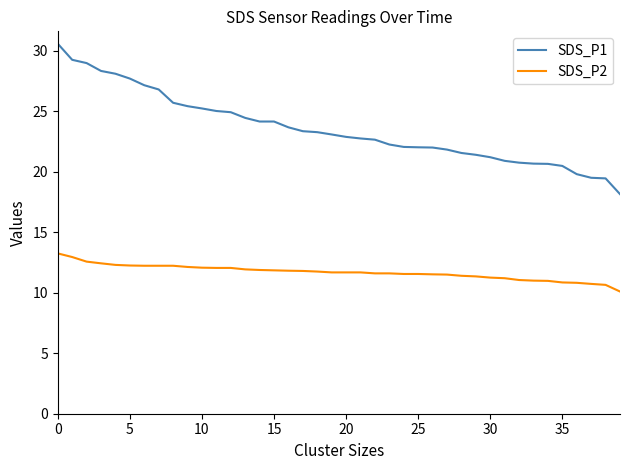

At how many categories does at least one series exceed 10?

40